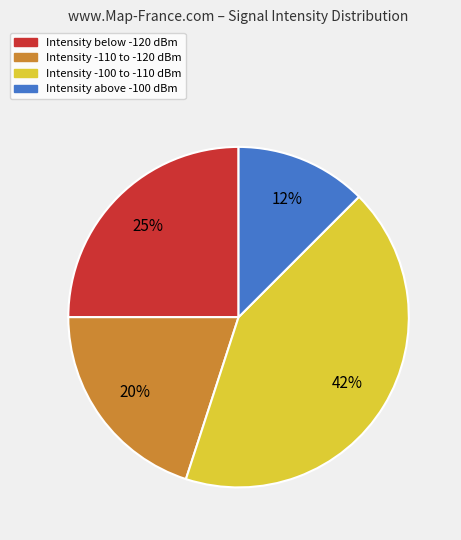

Is there a majority slice in this chart?

No